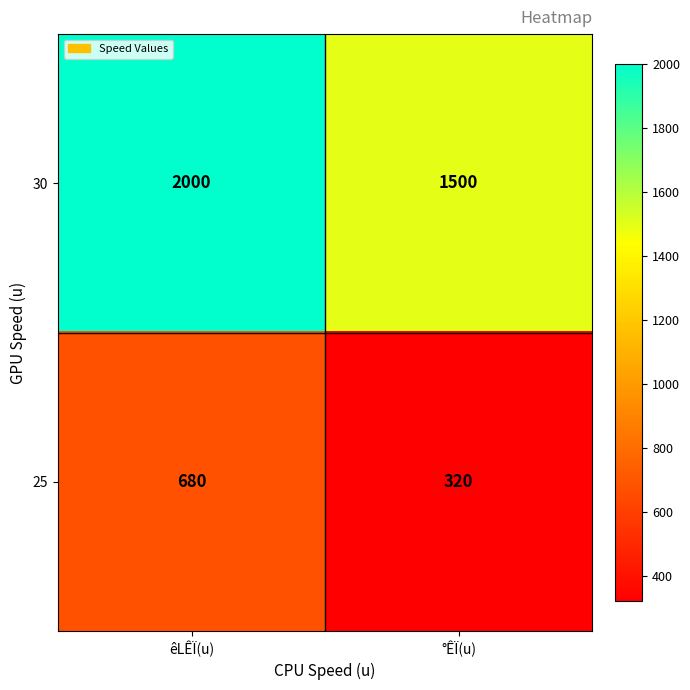

What is the maximum value shown in the chart?

2000